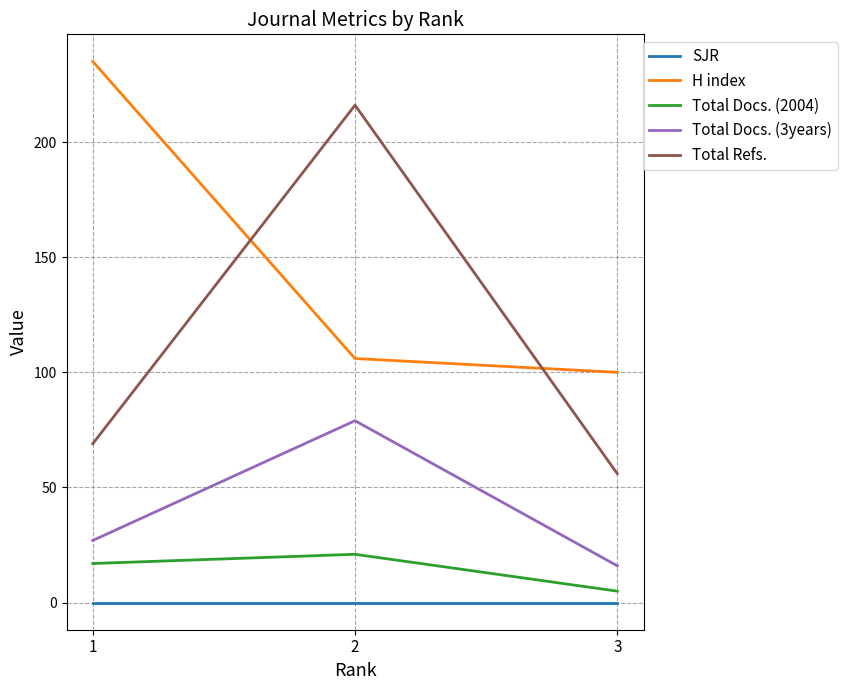

Does the chart have visible grid lines?

Yes